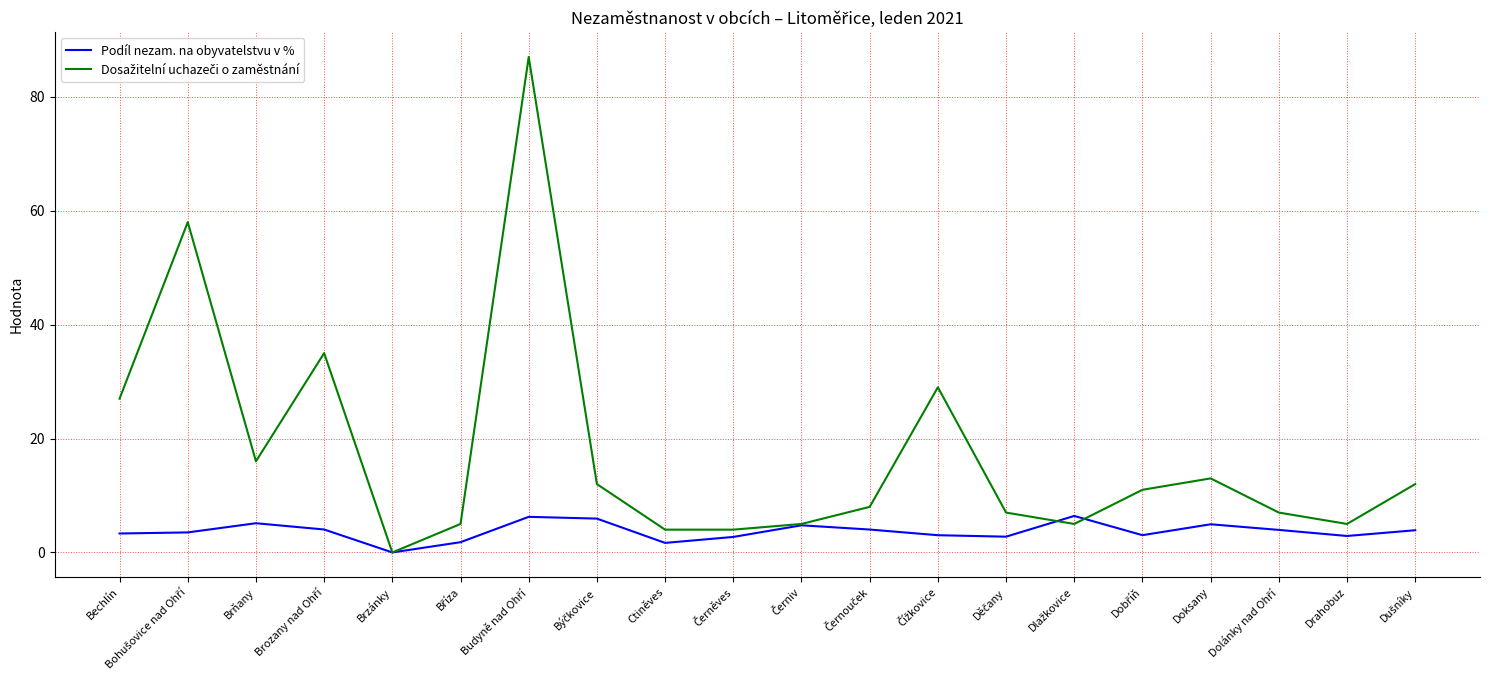

What is the greatest value displayed?

87.0